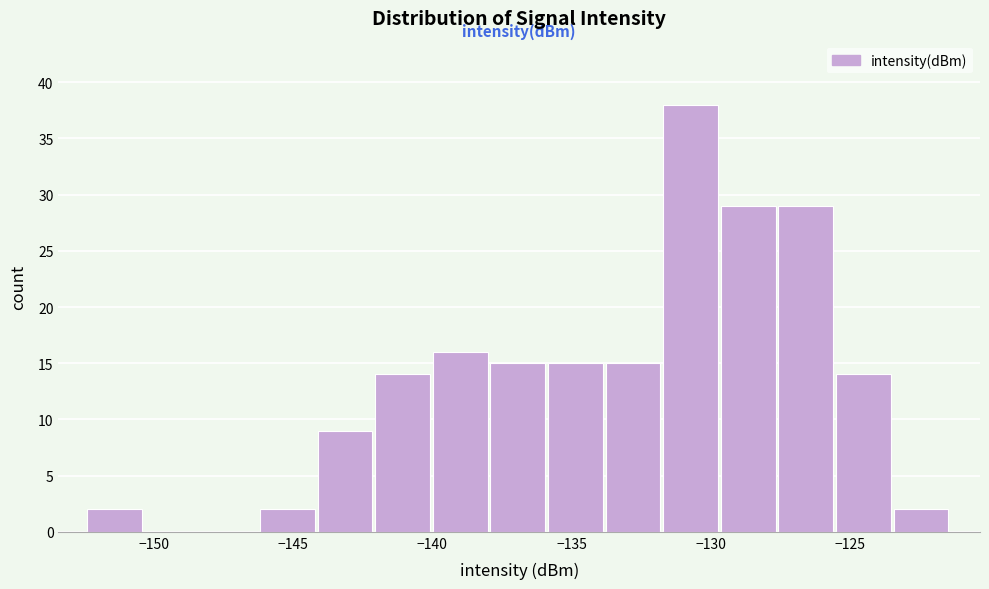

Reading left to right, list every bar in this chart as the range it spans on the x-axis followed by its height. Neither the bar edges nor the heights are printed on the chart, so give them approximately, as read against the axes.

-152.5 to -150.5: 2
-150.5 to -148.5: 0
-148.5 to -146.0: 0
-146.0 to -144.0: 2
-144.0 to -142.0: 9
-142.0 to -140.0: 14
-140.0 to -138.0: 16
-138.0 to -136.0: 15
-136.0 to -134.0: 15
-134.0 to -131.5: 15
-131.5 to -129.5: 38
-129.5 to -127.5: 29
-127.5 to -125.5: 29
-125.5 to -123.5: 14
-123.5 to -121.5: 2